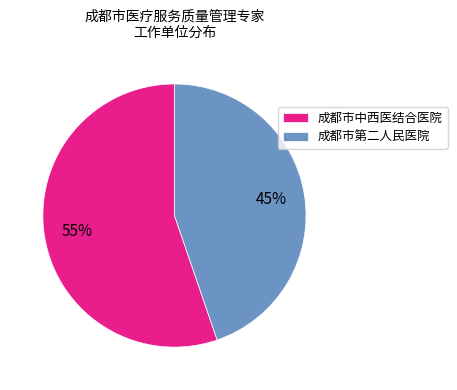

Is there any slice that represents more than half of the pie?

Yes